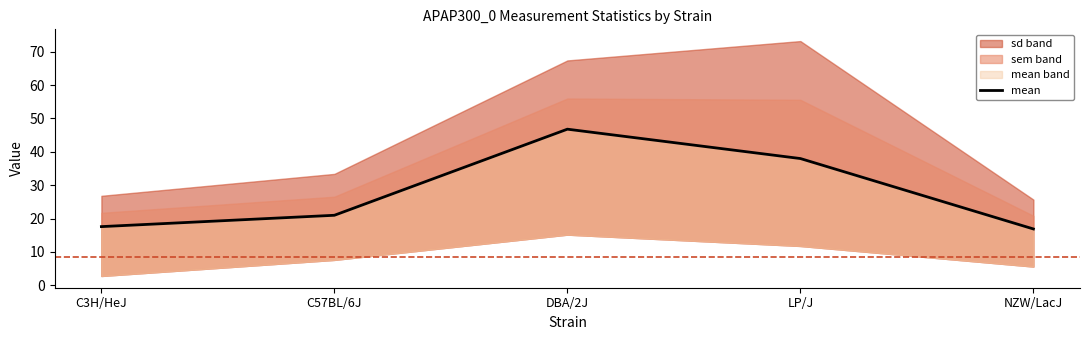

How many data points are less than 21?

2